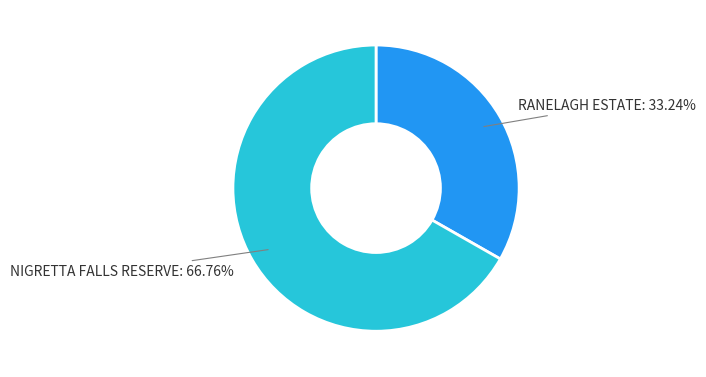

Does any single category account for the majority?

Yes